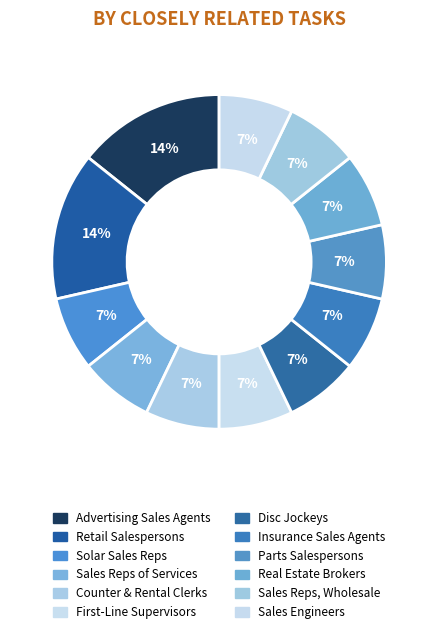

Does Advertising Sales Agents represent more than half of the total?

No